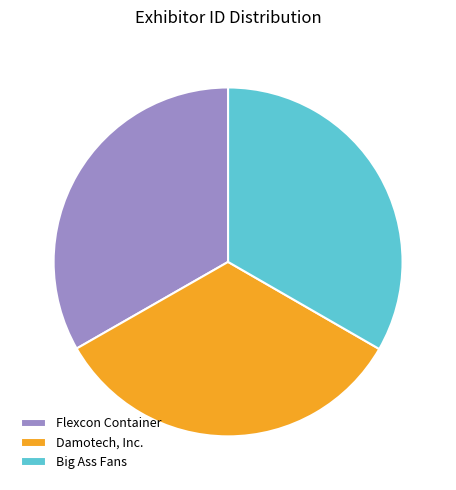

The Big Ass Fans slice represents 33% of the pie. True or false?

True